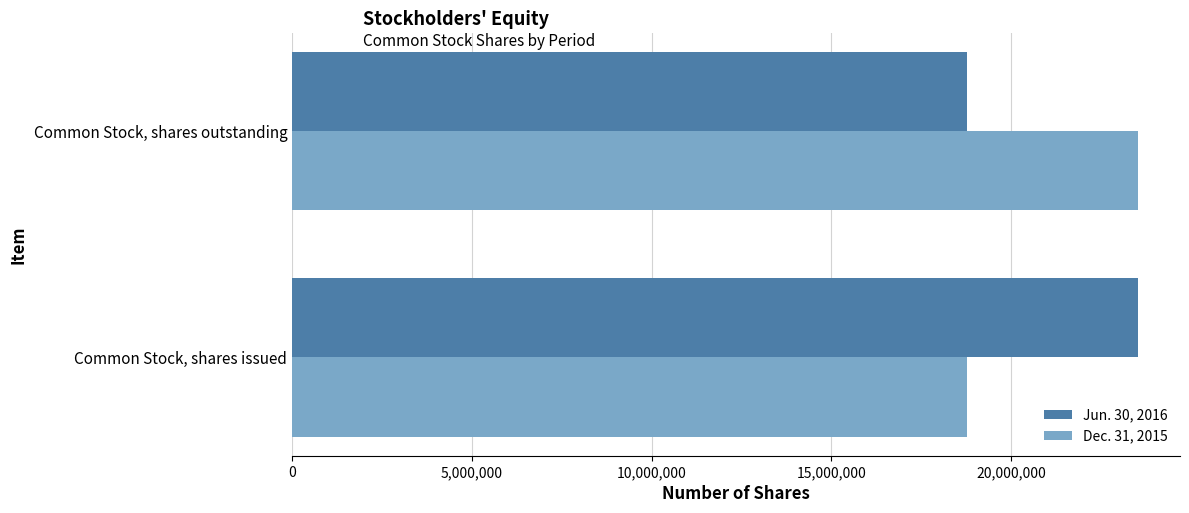

What is the spread (max minus min) of values at Common Stock, shares outstanding?

4757947